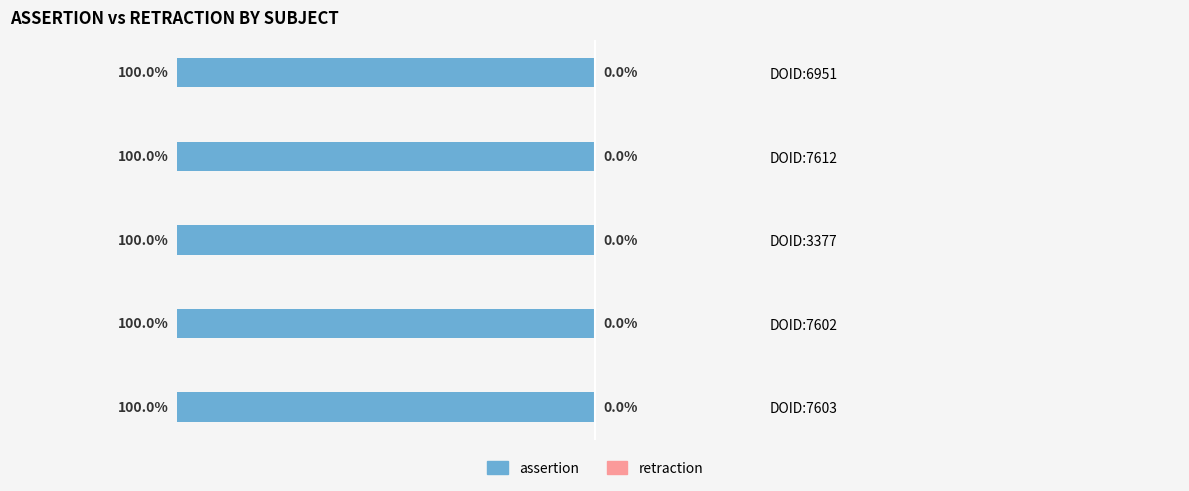

Are the bars grouped side by side (vs. stacked)?

Yes